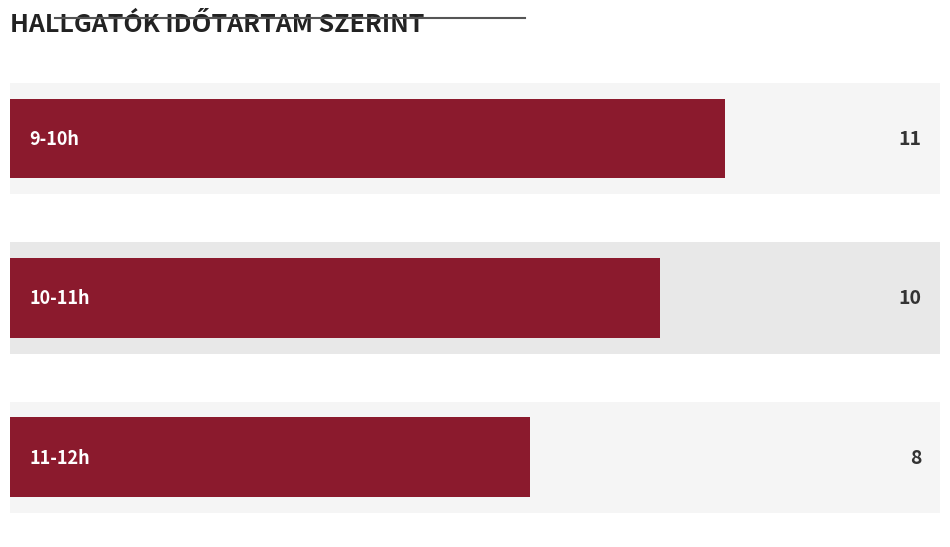

What is the change in value from 0 to 2?

-3